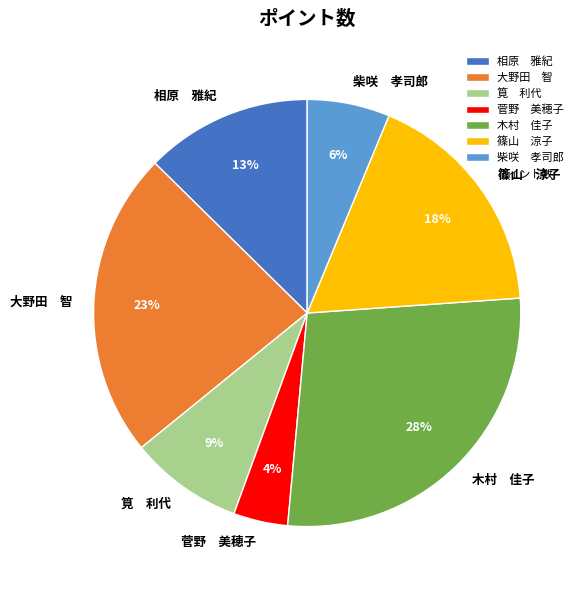

To the nearest percent, what is the combined percentage of 柴咲 孝司郎 and 菅野 美穂子?

10%